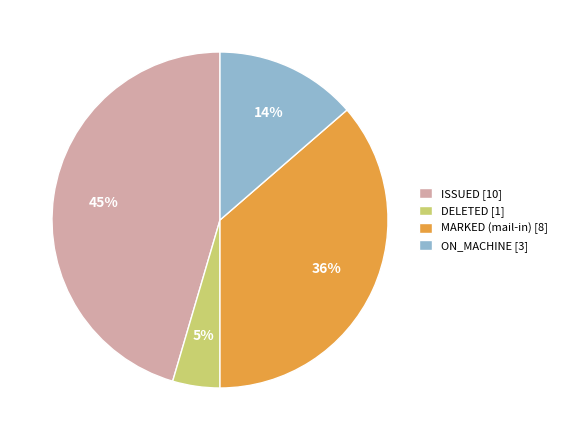

Count the number of slices in the pie.

4